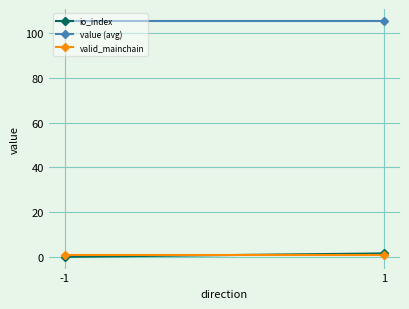

What is the minimum value for valid_mainchain?

1.0